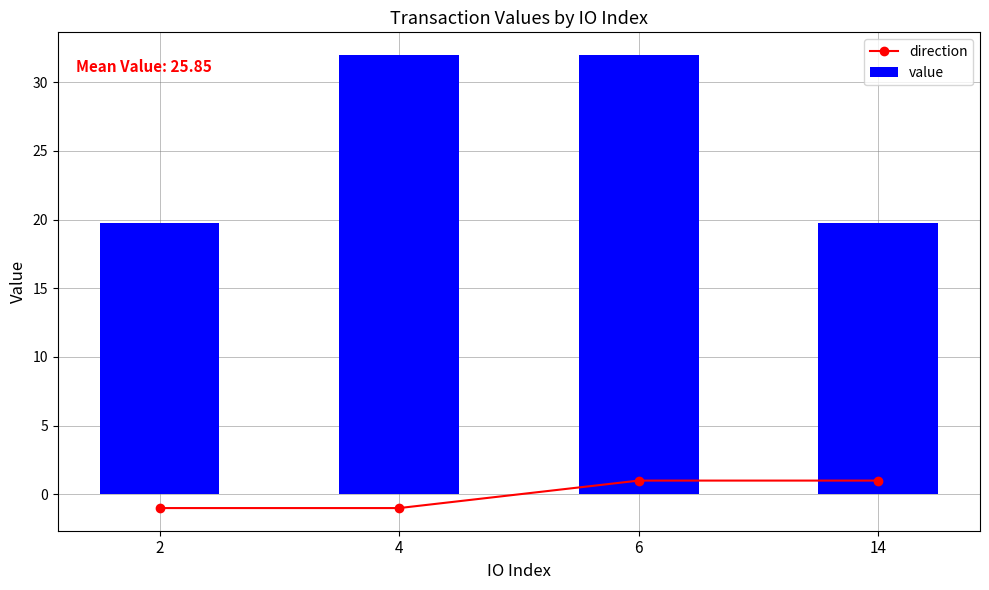

What is the maximum value shown in the chart?

32.0